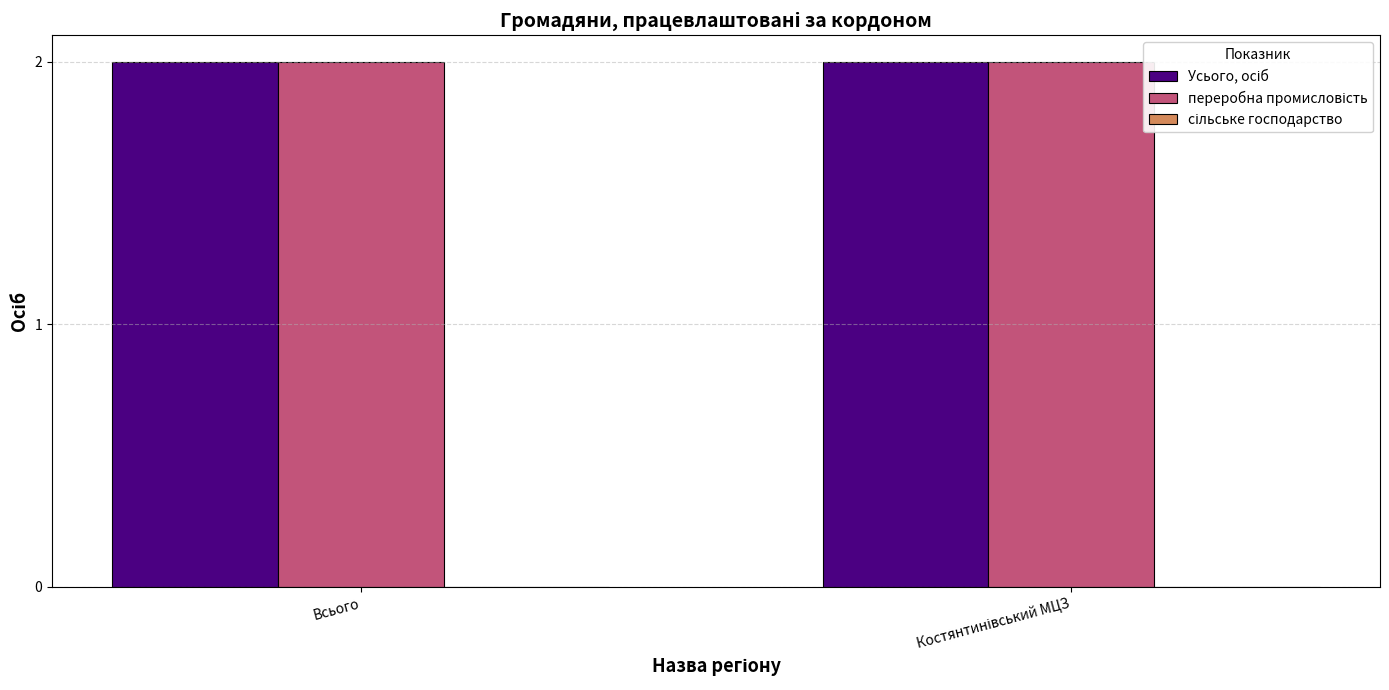

Rank the series at Костянтинівський МЦЗ from lowest to highest value.

сільське господарство, Усього, осіб, переробна промисловість